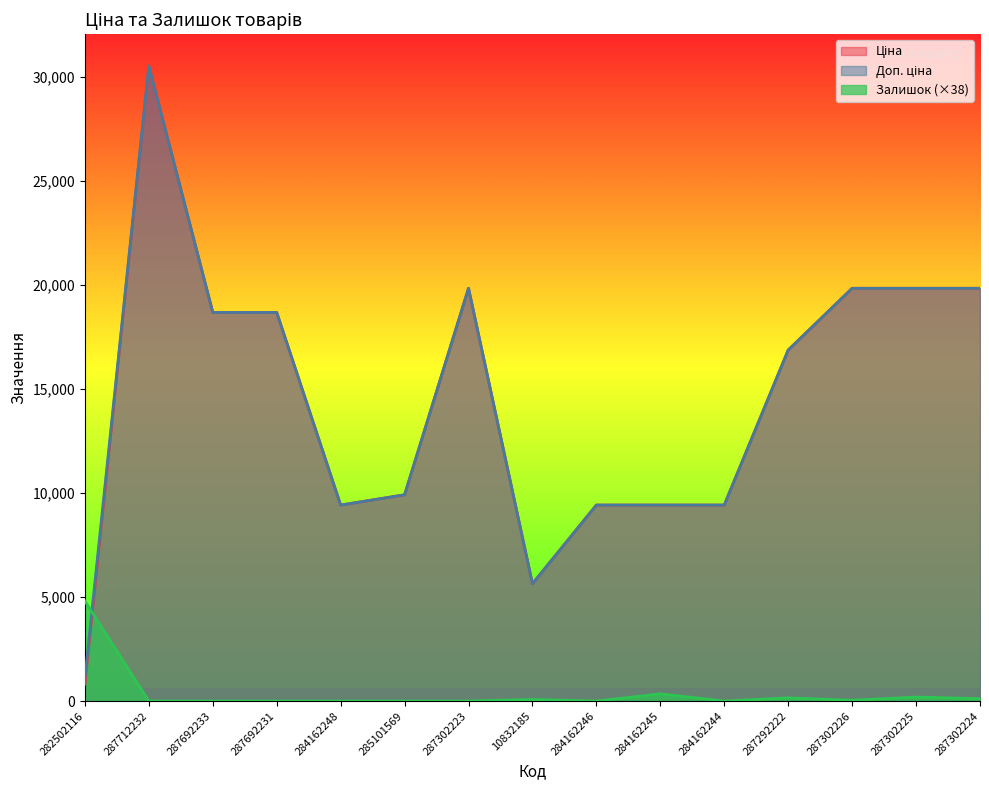

What is the total value across all series at 284162245?

19179.8